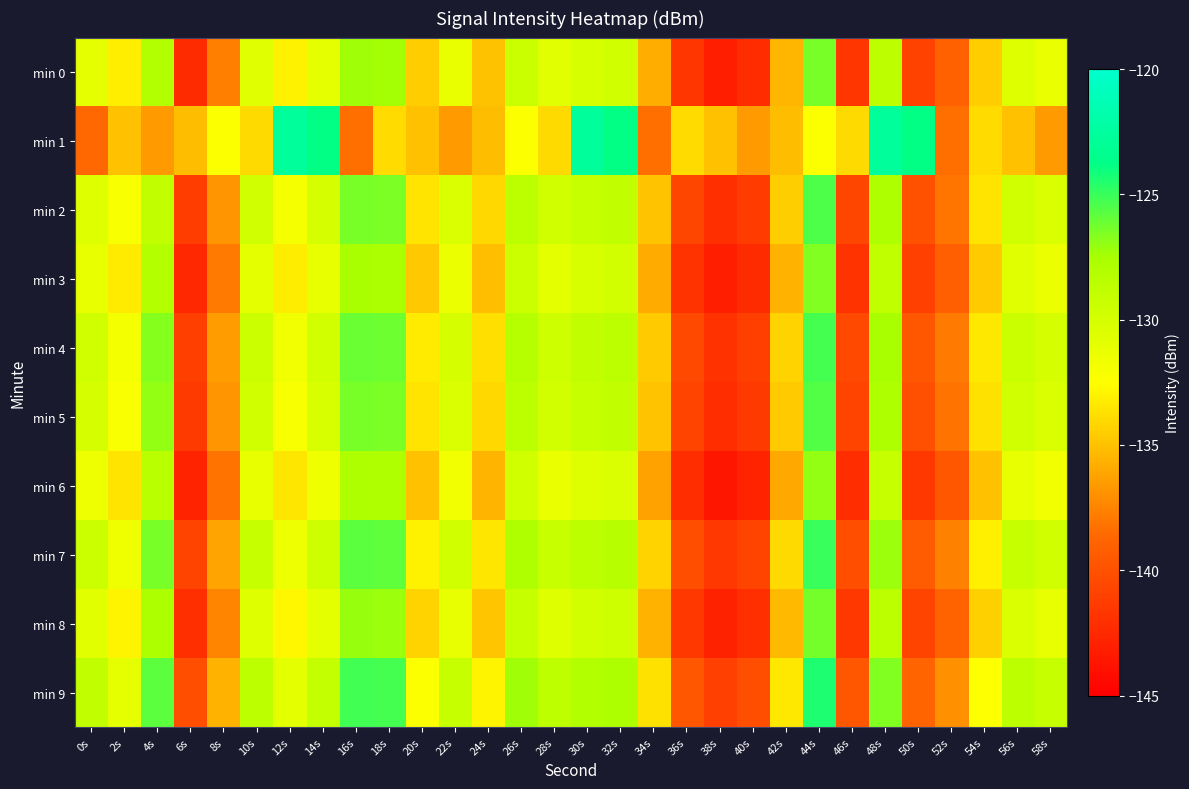

What is the difference between the highest and lowest values at 32s?

6.5